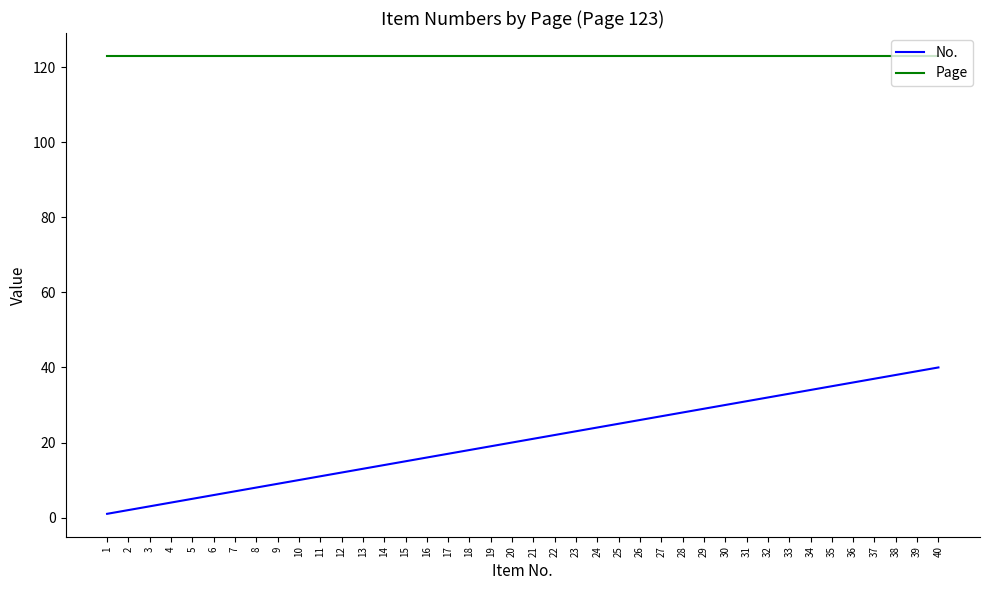

What is the difference between the highest and lowest values at 2?

121